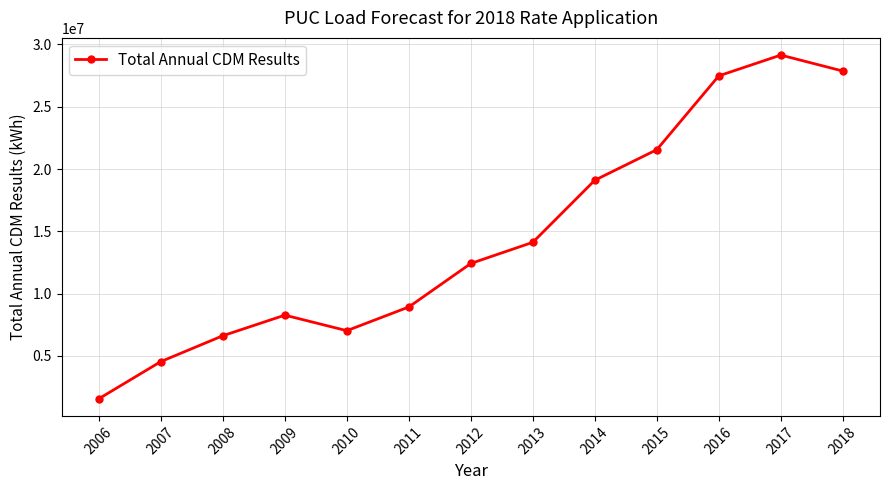

Reading left to right, list all the values displayed in this chart.

1571521.5	4551503.5	6625848.8	8277543.7	7031261.6	8934158.3	12424509.5	14122594.1	19103457.3	21554809.9	27479080.3	29146650.5	27865427.7